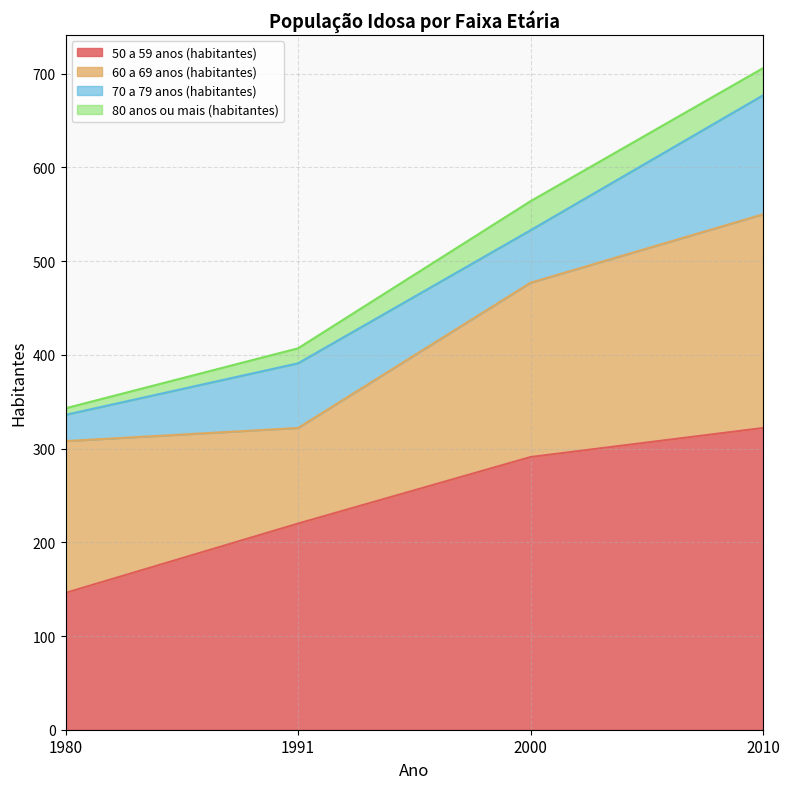

Reading right to left, transcribe all the data shown in this chart.

50 a 59 anos (habitantes): 2010=322	2000=291	1991=220	1980=146
60 a 69 anos (habitantes): 2010=228	2000=186	1991=102	1980=162
70 a 79 anos (habitantes): 2010=127	2000=56	1991=69	1980=28
80 anos ou mais (habitantes): 2010=29	2000=31	1991=16	1980=7